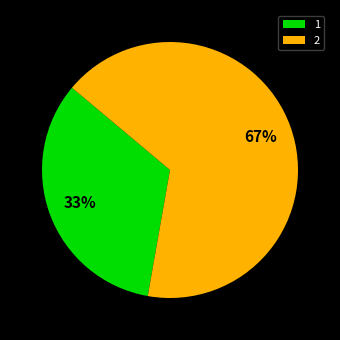

Combined, do 2 and 1 account for over 50%?

Yes